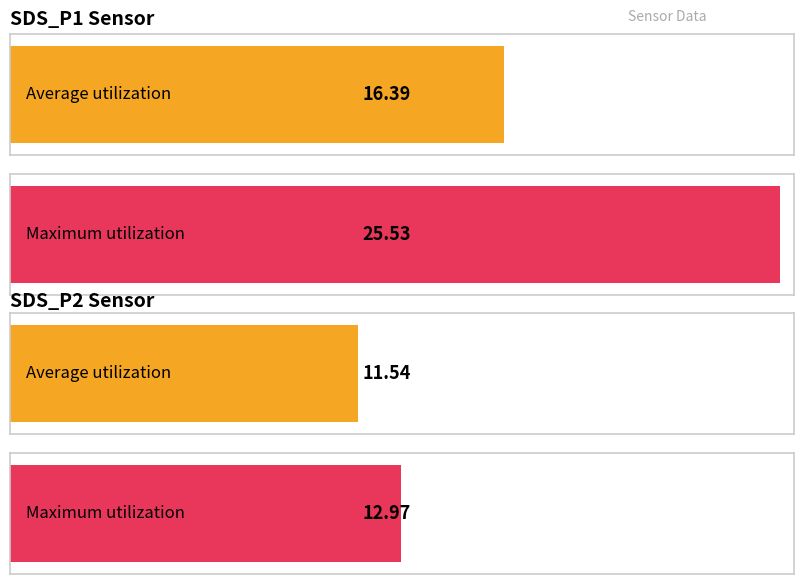

Which has a higher value, SDS_P1 or SDS_P2?

SDS_P1